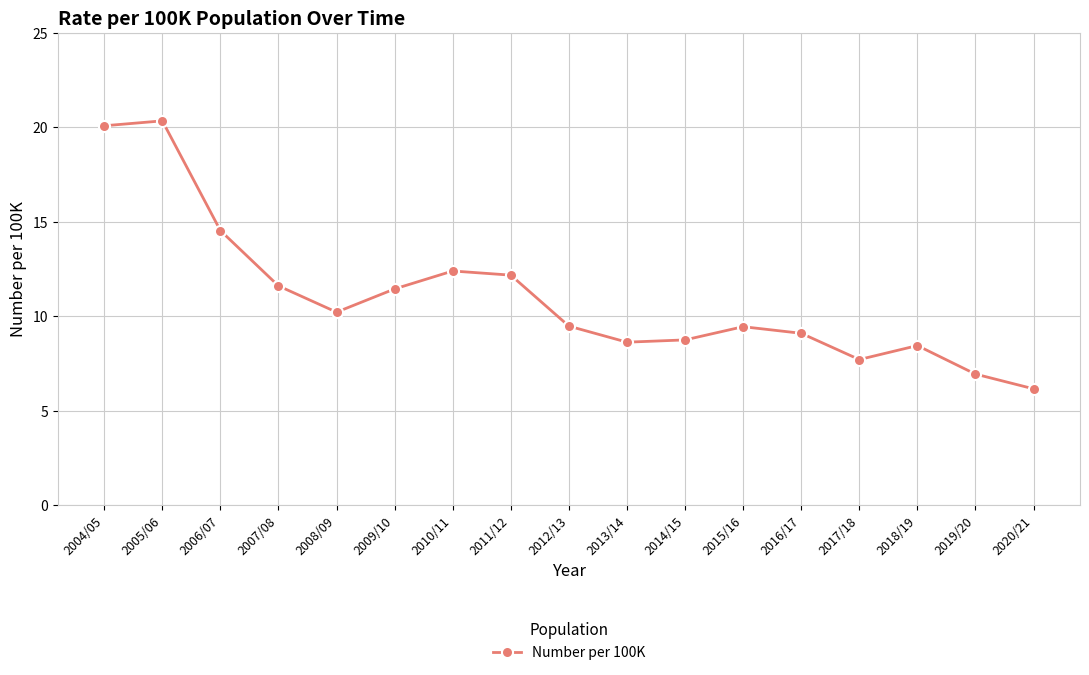

What is the difference between the second highest and minimum values?

13.9